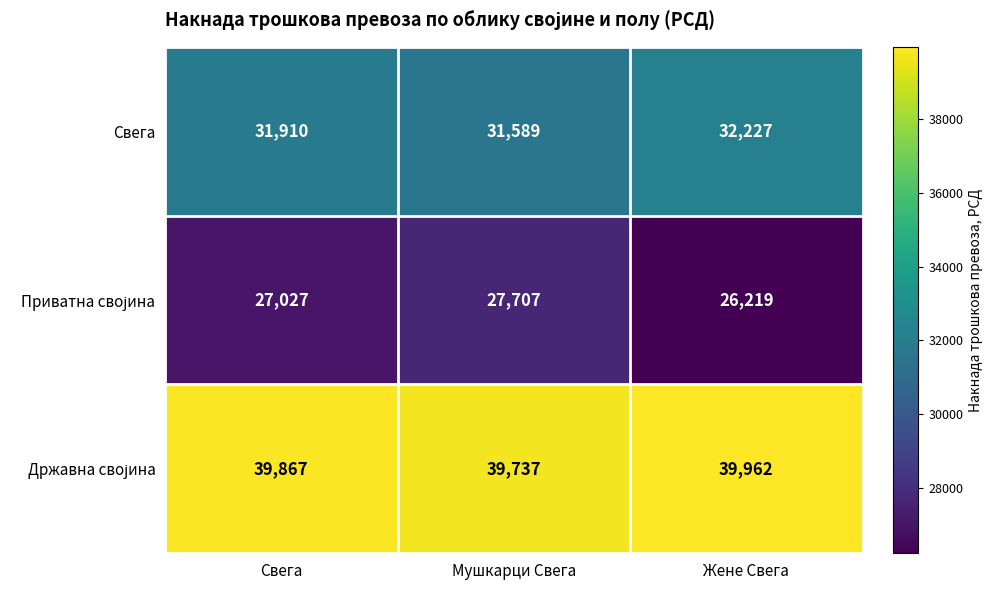

What is the smallest value displayed?

26219